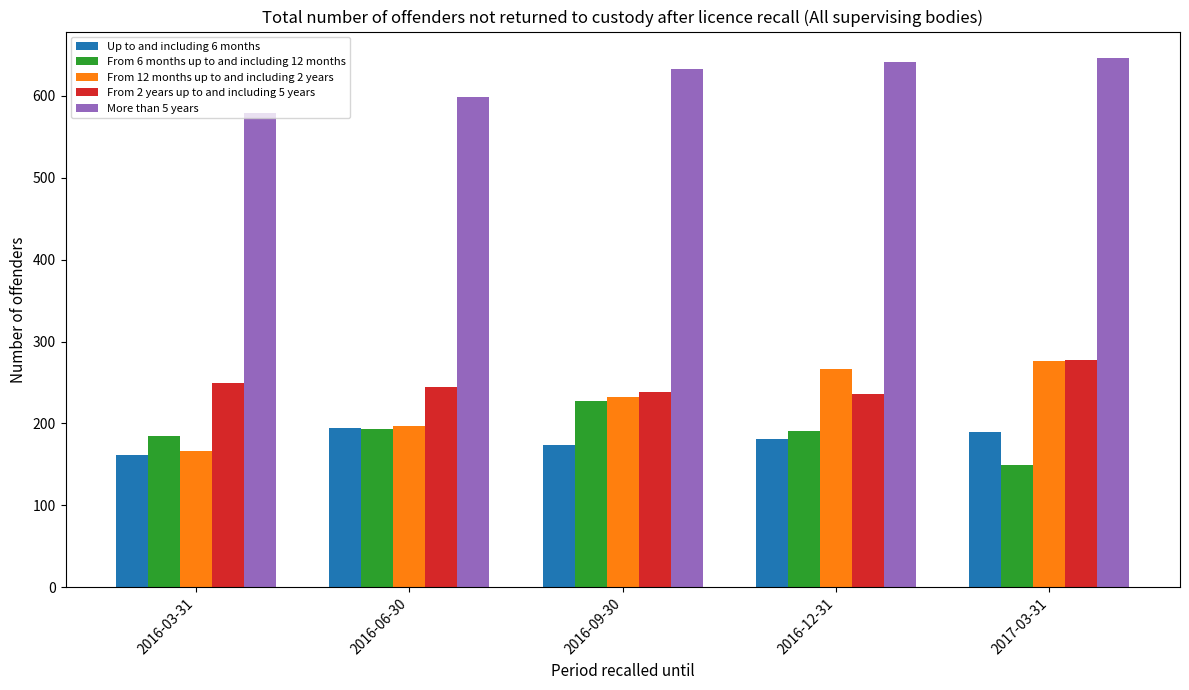

Which series has the largest total across all categories?

More than 5 years